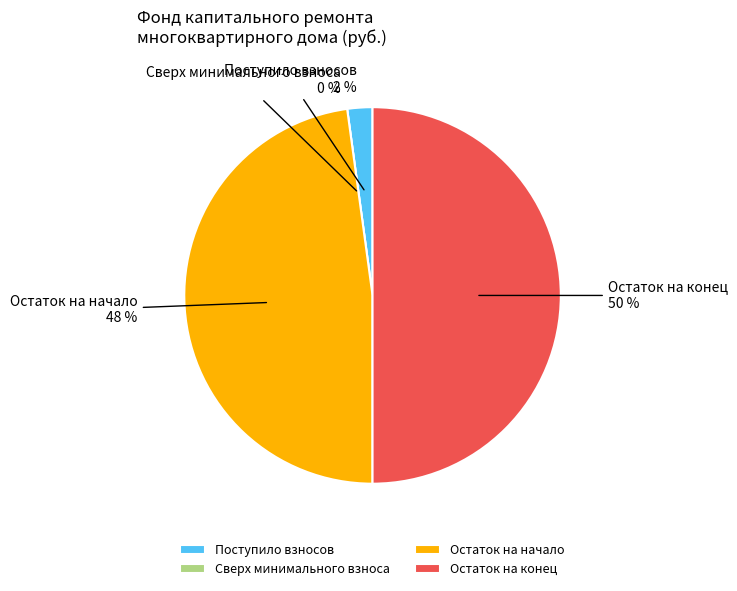

Count the number of slices in the pie.

4